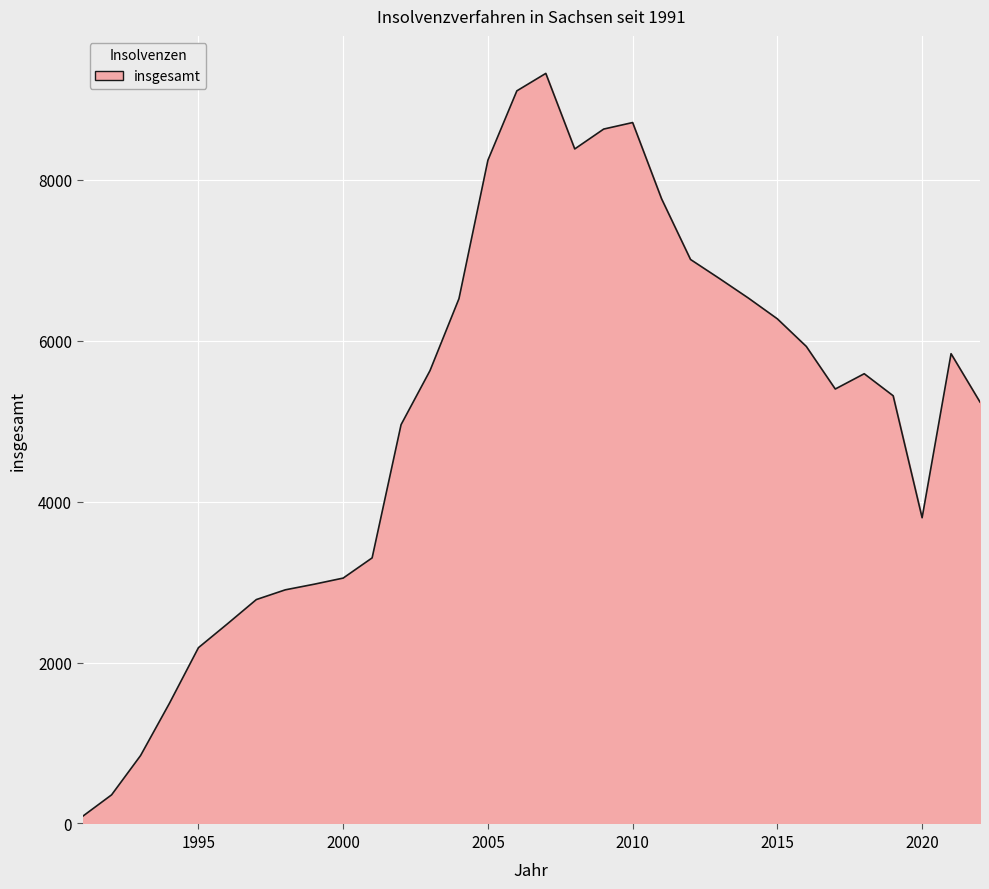

What is the sum of all values?

163432